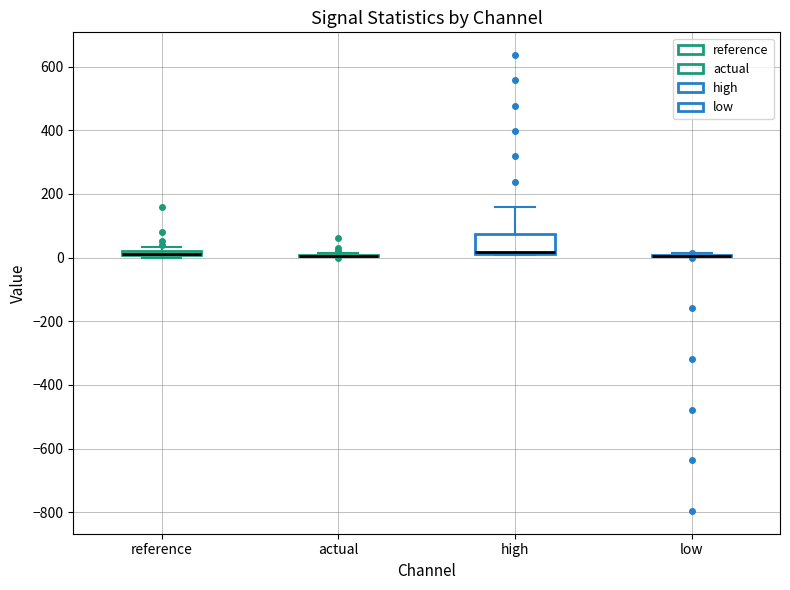

Which box is the tallest, from its lower edge to its upper edge?

high